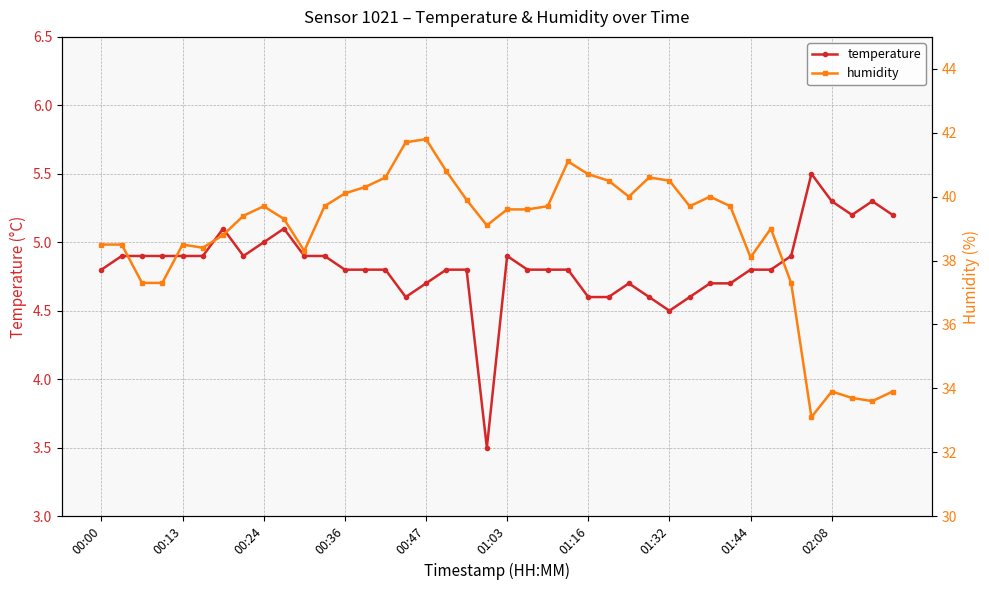

The value of temperature at 01:16 is 4.6. True or false?

True